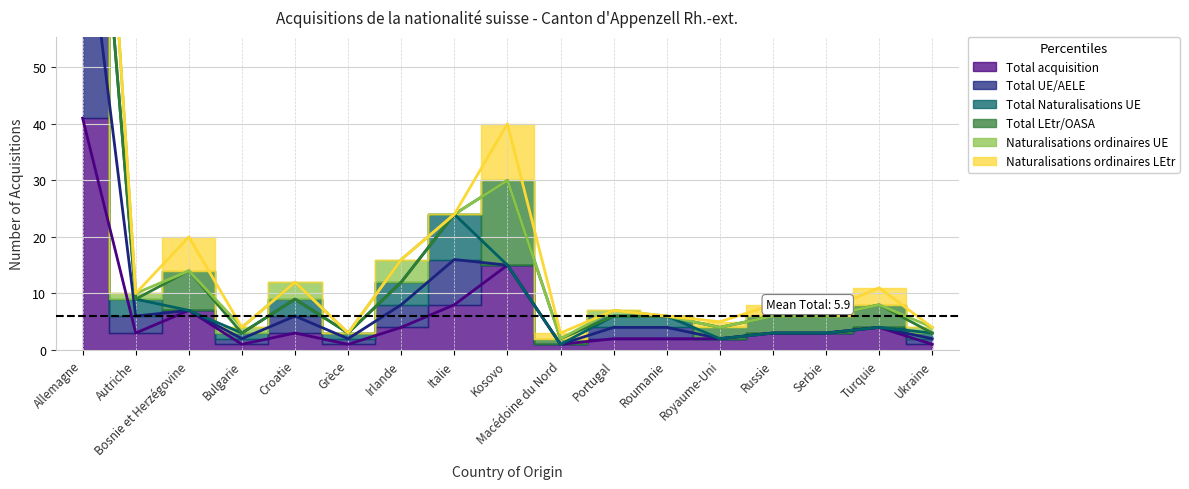

What is the maximum value shown in the chart?

123